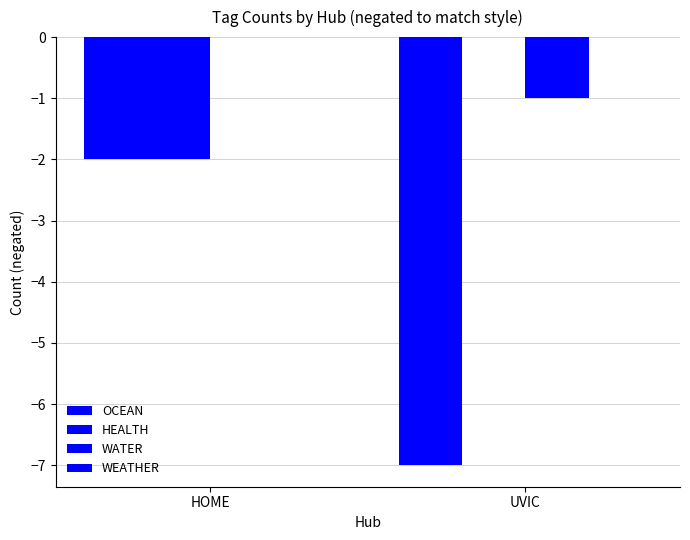

How many distinct data groups are displayed?

3